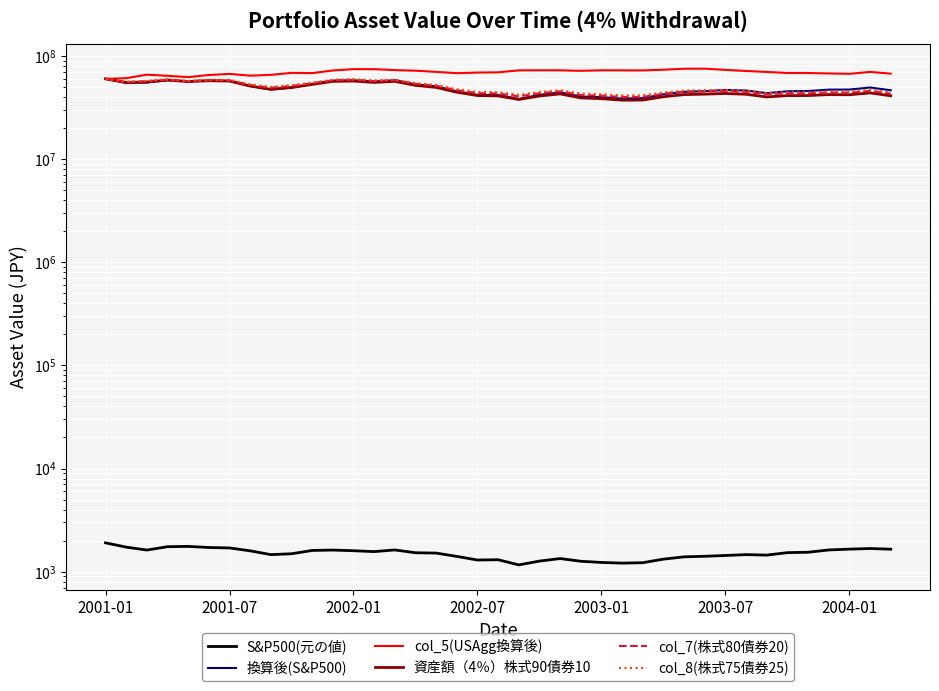

Where does the col_7(株式80債券20) series first go above 45729817?

2001-01